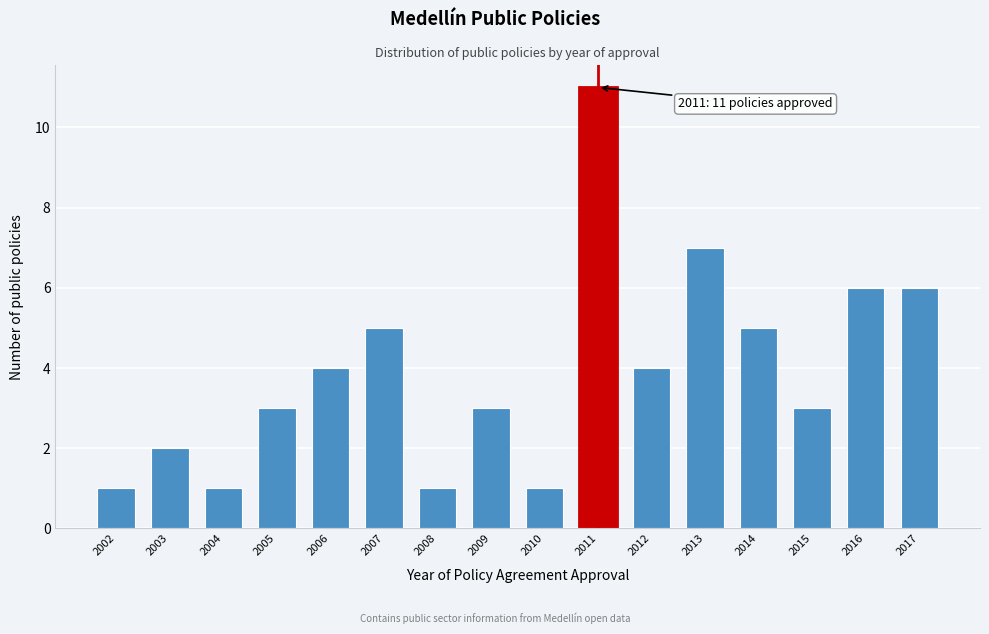

Reading left to right, transcribe all the data shown in this chart.

2002=1	2003=2	2004=1	2005=3	2006=4	2007=5	2008=1	2009=3	2010=1	2011=11	2012=4	2013=7	2014=5	2015=3	2016=6	2017=6